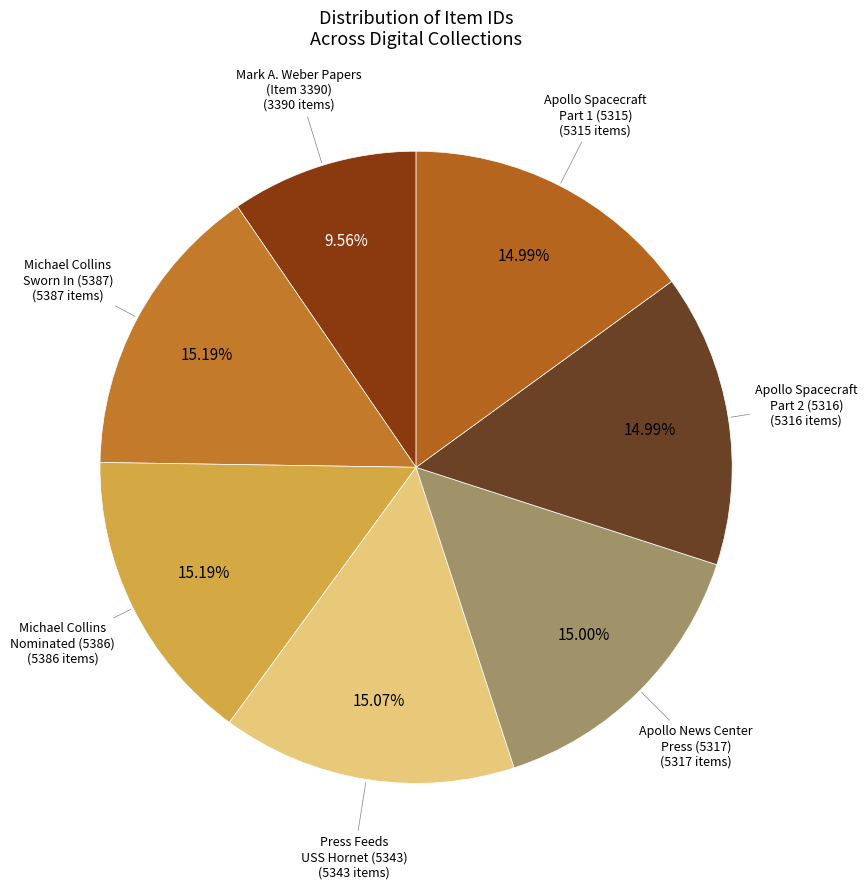

Is the sum of Press Feeds USS Hornet (5343) and Michael Collins Sworn In (5387) greater than half?

No